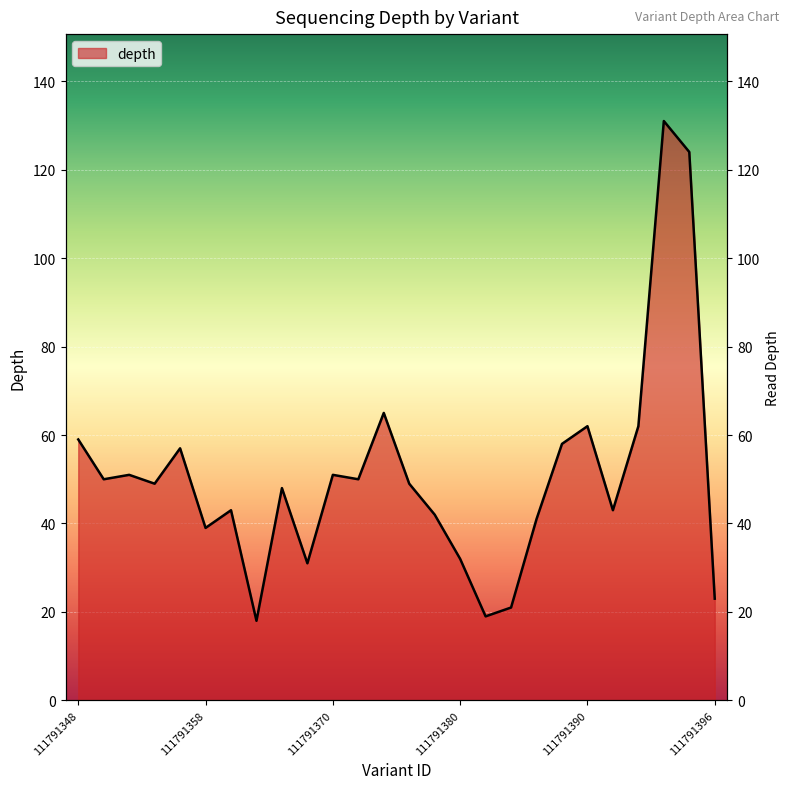

How many distinct data groups are displayed?

1